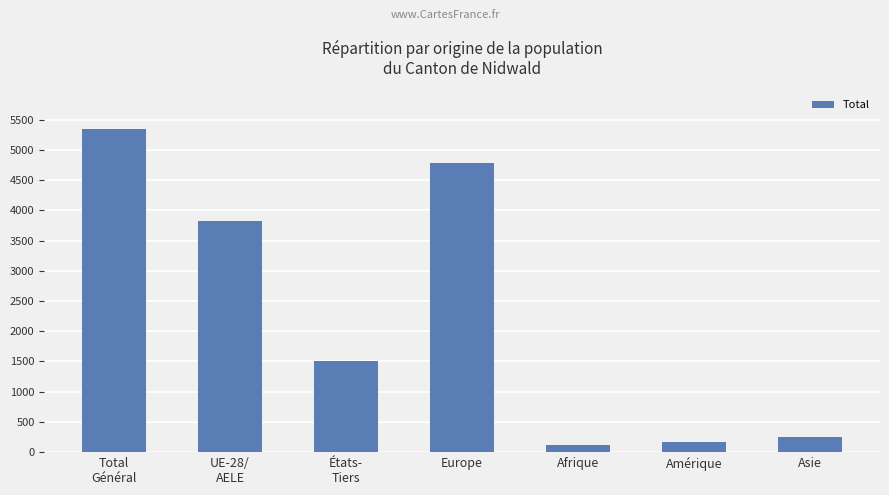

Reading right to left, what are all the values shown in this chart?

253	175	122	4784	1512	3832	5344